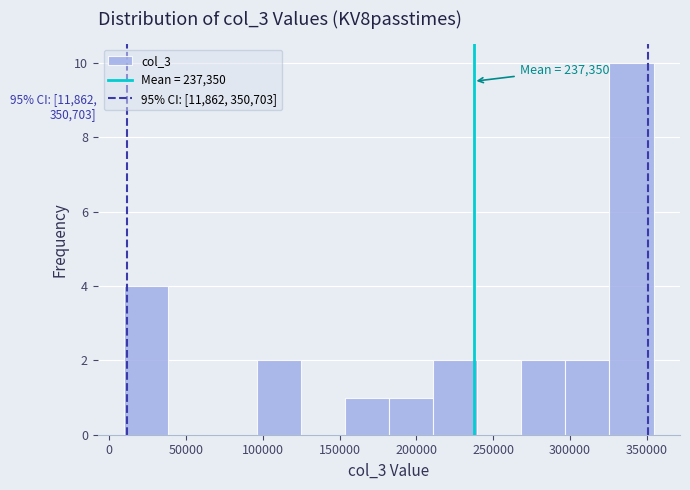

Which range on the x-axis has the tallest bar?

325000 to 355000